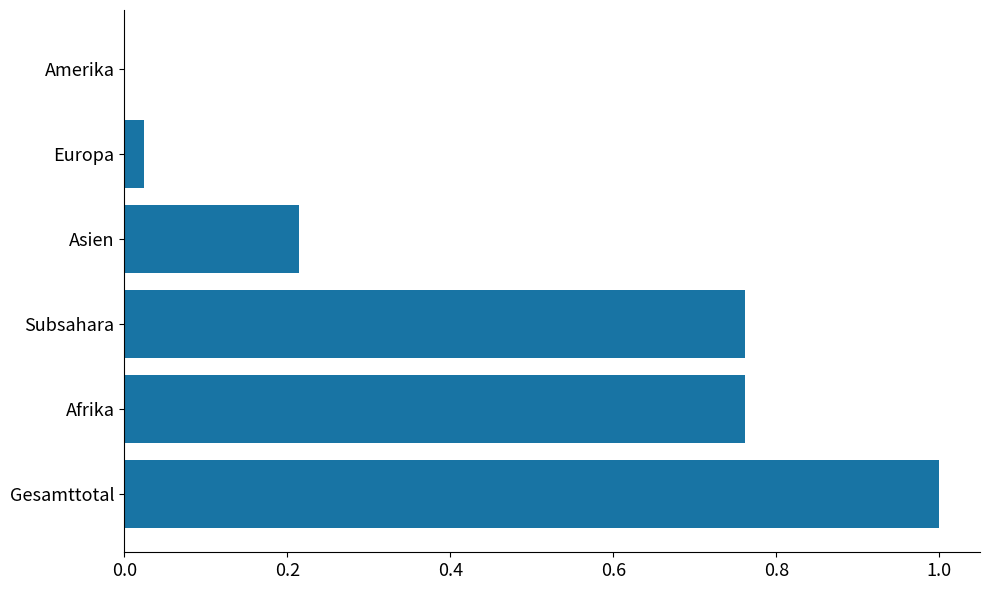

Which has a higher value, Subsahara or Europa?

Subsahara